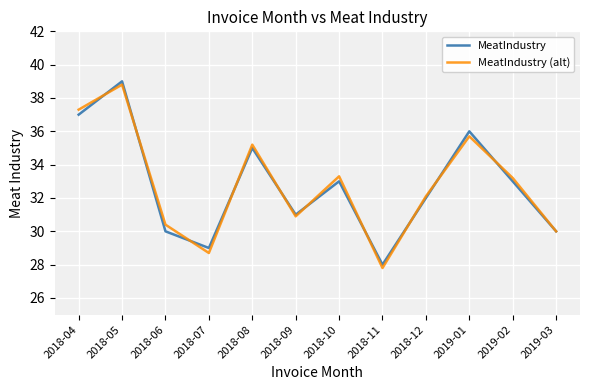

What is the approximate value of MeatIndustry at 2019-01?

36.0